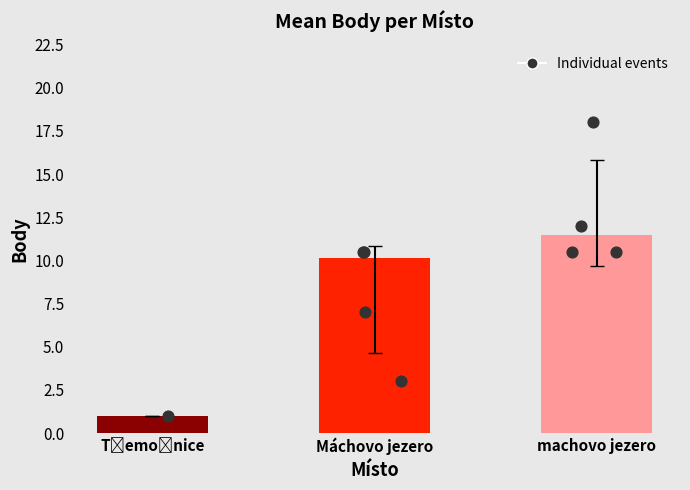

At which category is the sum across all series the highest?

machovo jezero